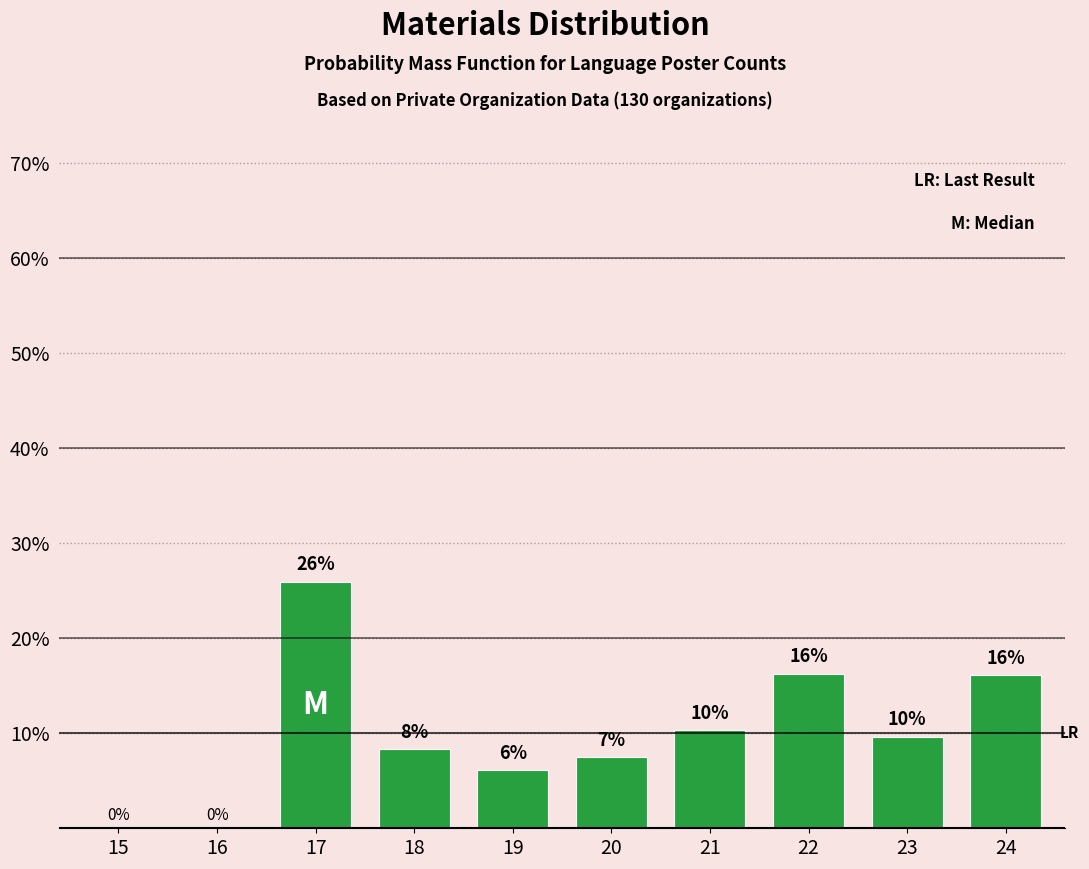

What is the sum of the values at 21 and 23?

20.0